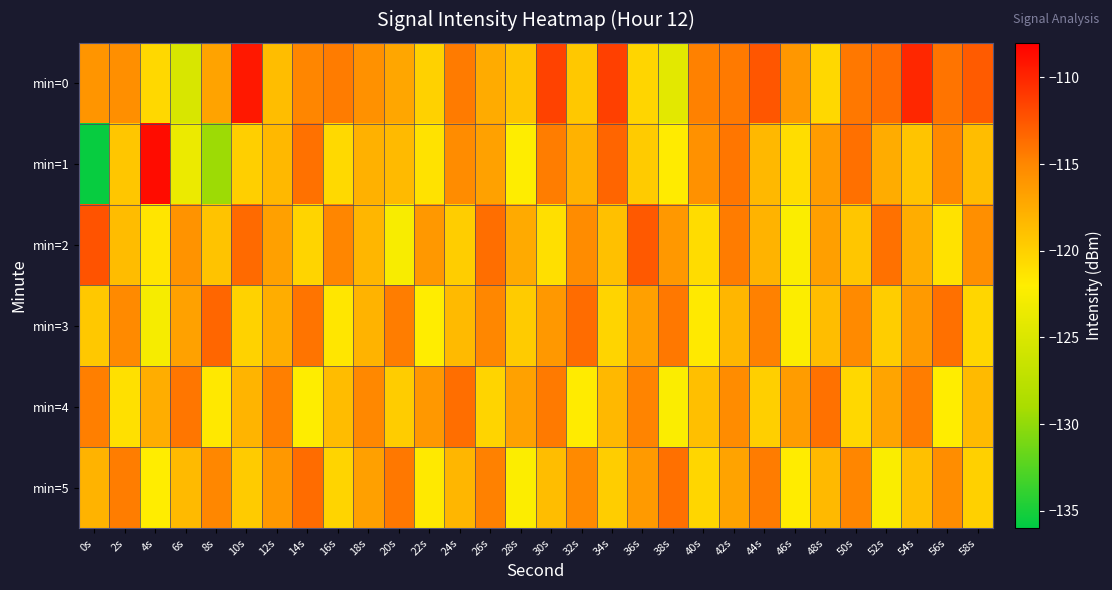

Reading left to right, transcribe all the data shown in this chart.

min=0: 0s=-116.0	2s=-115.5	4s=-120.5	6s=-125.2	8s=-116.9	10s=-109.3	12s=-118.7	14s=-114.9	16s=-114.4	18s=-115.7	20s=-117.1	22s=-120.1	24s=-114.4	26s=-117.5	28s=-119.1	30s=-111.4	32s=-119.4	34s=-111.4	36s=-120.3	38s=-124.3	40s=-114.7	42s=-114.3	44s=-112.4	46s=-116.1	48s=-120.6	50s=-114.2	52s=-113.7	54s=-110.0	56s=-114.0	58s=-112.7
min=1: 0s=-135.6	2s=-119.3	4s=-108.7	6s=-123.5	8s=-129.5	10s=-119.9	12s=-118.4	14s=-113.9	16s=-120.6	18s=-117.9	20s=-118.5	22s=-121.2	24s=-115.3	26s=-116.8	28s=-122.1	30s=-114.5	32s=-117.9	34s=-113.2	36s=-119.6	38s=-121.8	40s=-115.7	42s=-114.1	44s=-118.3	46s=-120.9	48s=-116.4	50s=-113.8	52s=-117.5	54s=-119.2	56s=-115.1	58s=-118.7
min=2: 0s=-112.3	2s=-118.6	4s=-121.4	6s=-115.8	8s=-119.1	10s=-113.5	12s=-116.7	14s=-120.3	16s=-114.9	18s=-118.2	20s=-122.5	22s=-116.1	24s=-119.8	26s=-113.7	28s=-117.4	30s=-121.0	32s=-115.3	34s=-118.9	36s=-112.6	38s=-116.2	40s=-120.8	42s=-114.4	44s=-118.0	46s=-122.3	48s=-116.6	50s=-119.3	52s=-113.9	54s=-117.6	56s=-121.2	58s=-115.5
min=3: 0s=-119.4	2s=-115.2	4s=-122.7	6s=-116.8	8s=-113.3	10s=-120.1	12s=-117.6	14s=-114.0	16s=-121.5	18s=-118.0	20s=-114.5	22s=-122.0	24s=-118.5	26s=-115.0	28s=-119.6	30s=-116.1	32s=-113.6	34s=-120.2	36s=-116.7	38s=-114.2	40s=-121.7	42s=-118.2	44s=-114.7	46s=-122.2	48s=-118.7	50s=-115.2	52s=-119.8	54s=-116.3	56s=-113.8	58s=-120.4
min=4: 0s=-114.6	2s=-121.1	4s=-117.6	6s=-114.1	8s=-121.6	10s=-118.1	12s=-114.6	14s=-122.1	16s=-118.6	18s=-115.1	20s=-119.7	22s=-116.2	24s=-113.7	26s=-120.3	28s=-116.8	30s=-114.3	32s=-121.8	34s=-118.3	36s=-114.8	38s=-122.3	40s=-118.8	42s=-115.3	44s=-119.9	46s=-116.4	48s=-113.9	50s=-120.5	52s=-117.0	54s=-114.5	56s=-122.0	58s=-118.5
min=5: 0s=-118.0	2s=-114.5	4s=-122.0	6s=-118.5	8s=-115.0	10s=-119.6	12s=-116.1	14s=-113.6	16s=-120.2	18s=-116.7	20s=-114.2	22s=-121.7	24s=-118.2	26s=-114.7	28s=-122.2	30s=-118.7	32s=-115.2	34s=-119.8	36s=-116.3	38s=-113.8	40s=-120.4	42s=-116.9	44s=-114.4	46s=-121.9	48s=-118.4	50s=-114.9	52s=-122.4	54s=-118.9	56s=-115.4	58s=-120.0